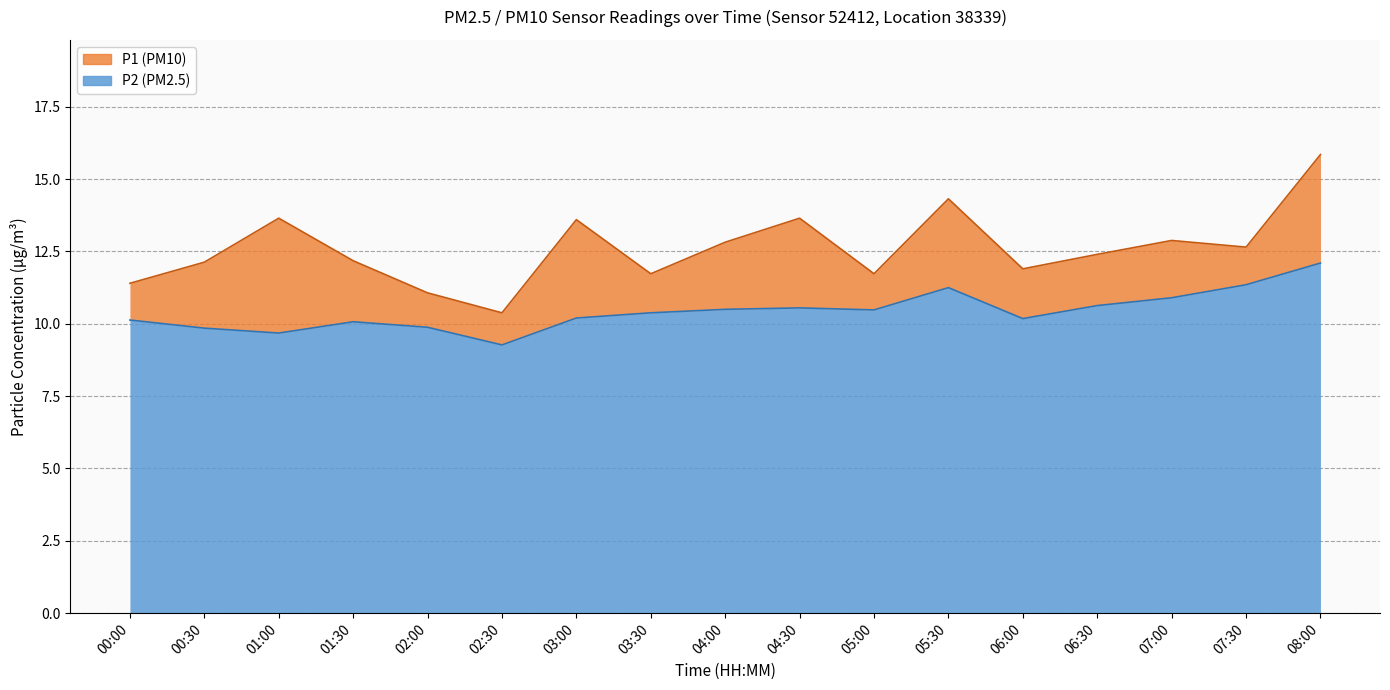

What is the difference between the P2 values at 03:00 and 04:00?

0.3